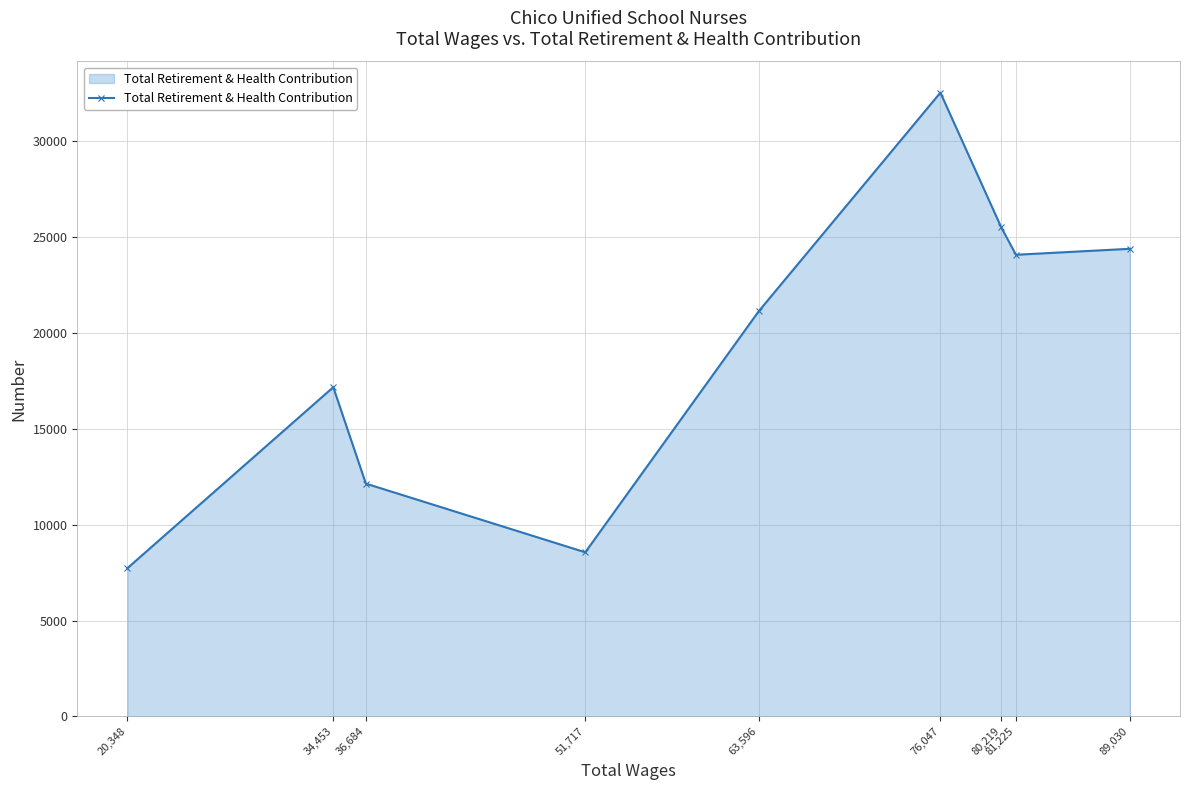

What value does the data have at 76,047?

32505